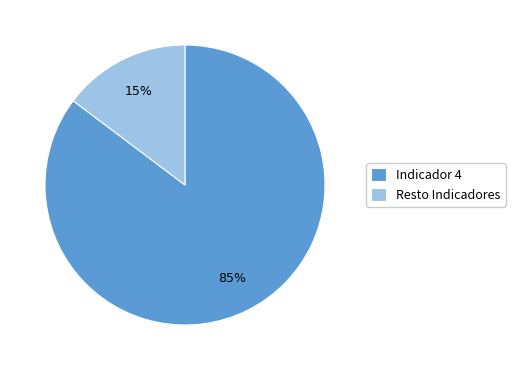

Do Indicador 4 and Resto Indicadores together represent more than half of the pie?

Yes